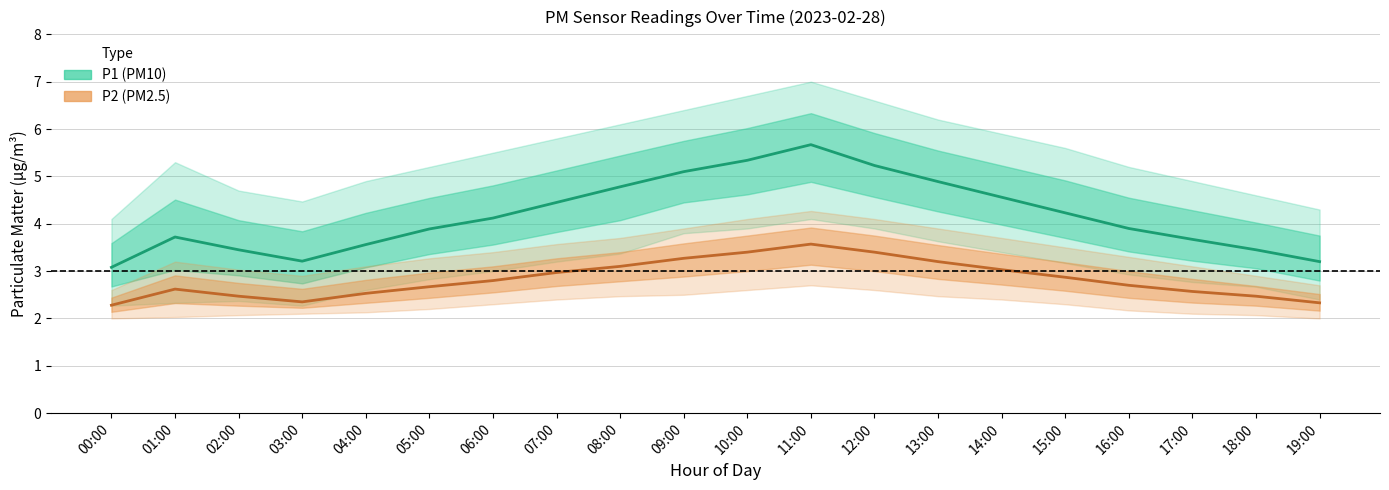

Where is P2 nearest to the value 2?

00:00